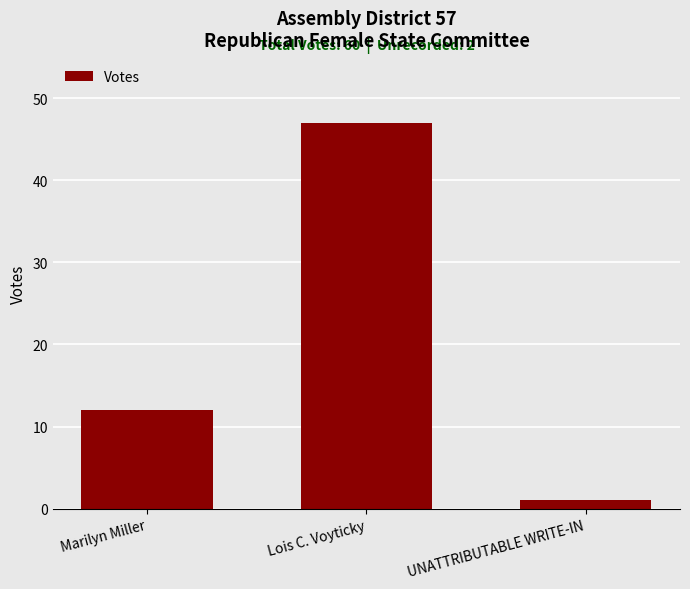

Reading left to right, what are all the values shown in this chart?

Marilyn Miller=12	Lois C. Voyticky=47	UNATTRIBUTABLE WRITE-IN=1